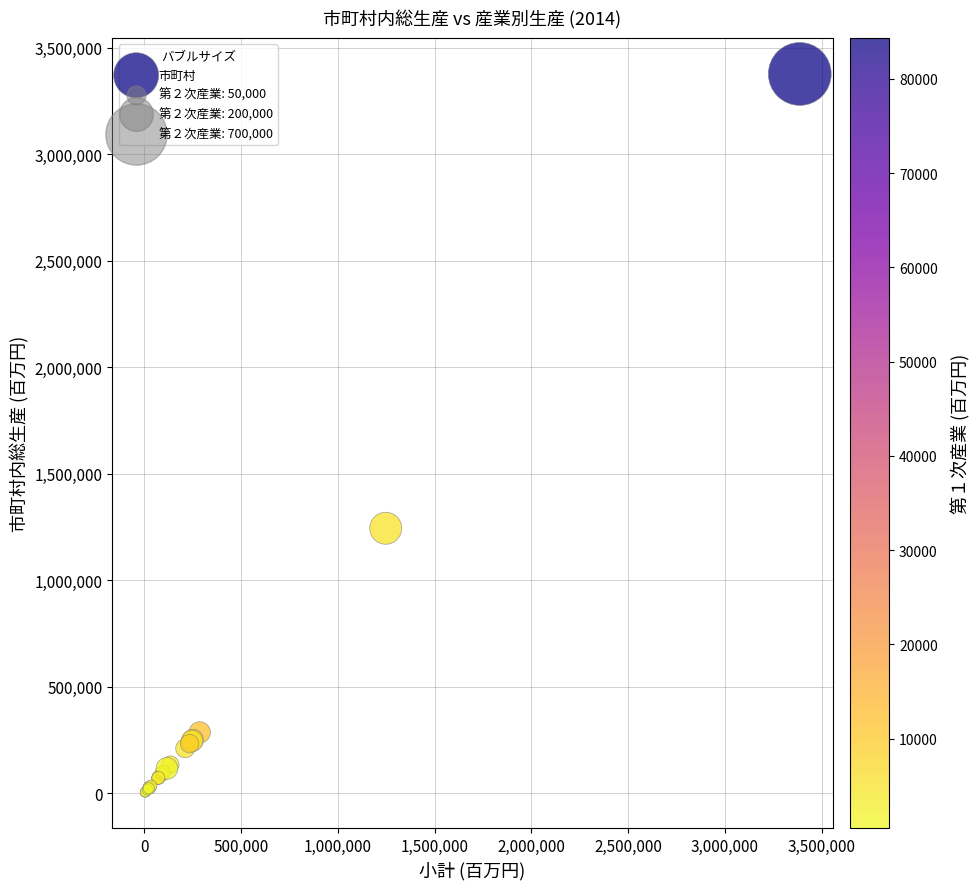

What Y value in the scatter plot is closest to 1691538?

1244801